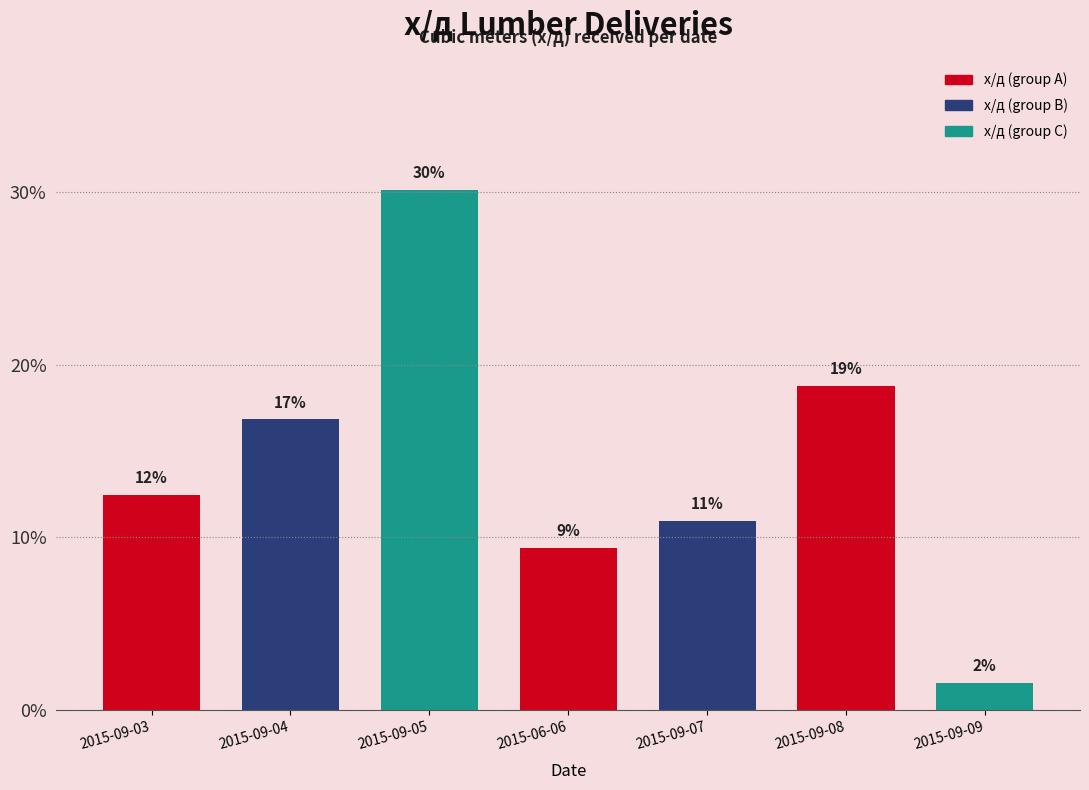

Does the chart contain any negative values?

No